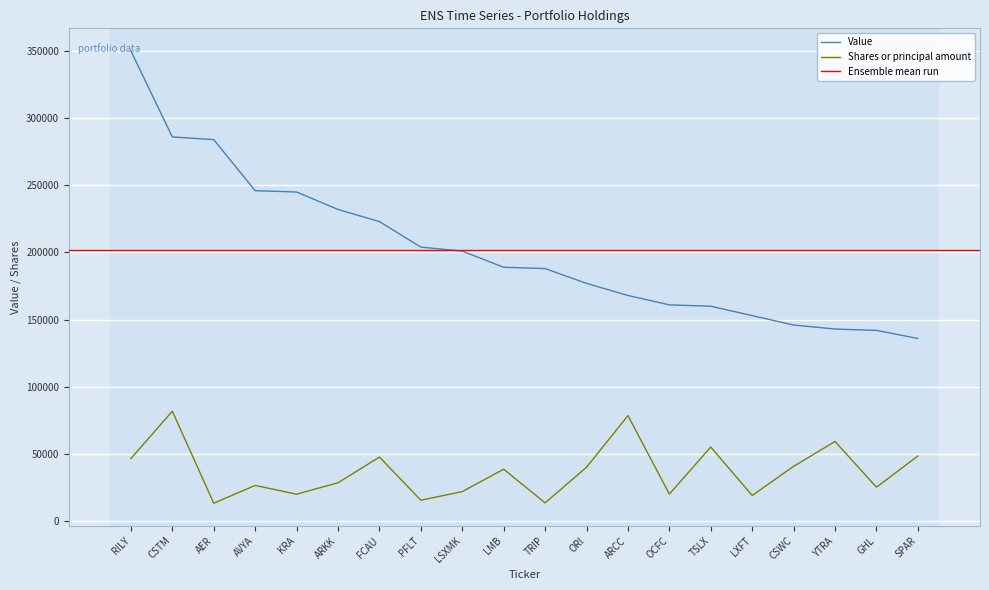

How many interior local peaks does the Shares or principal amount series have?

7